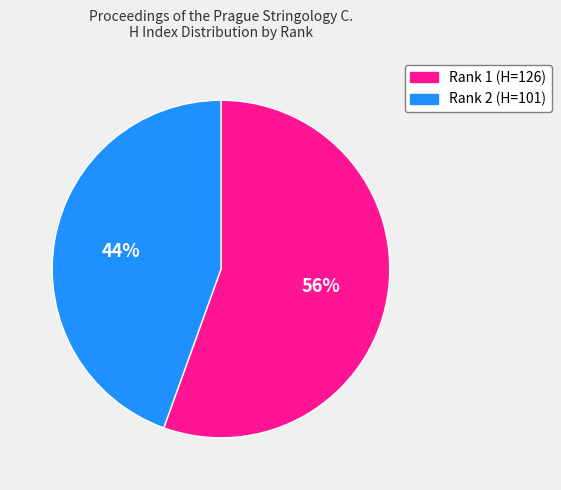

How many segments does this pie chart have?

2